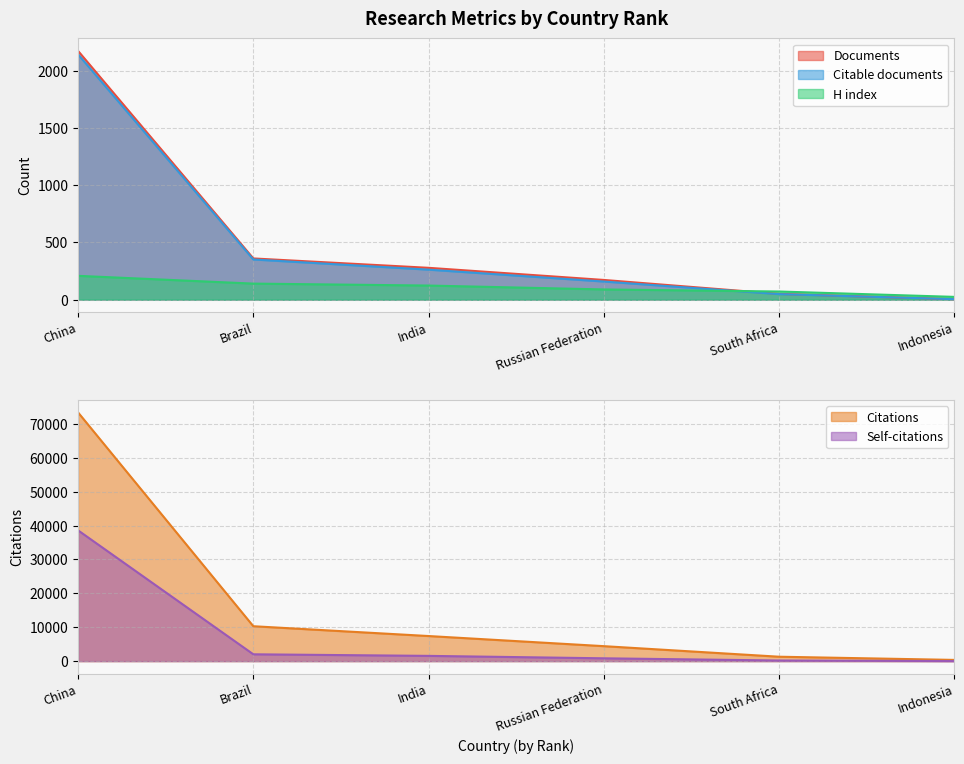

True or false: Self-citations and Citations cross at least once.

False